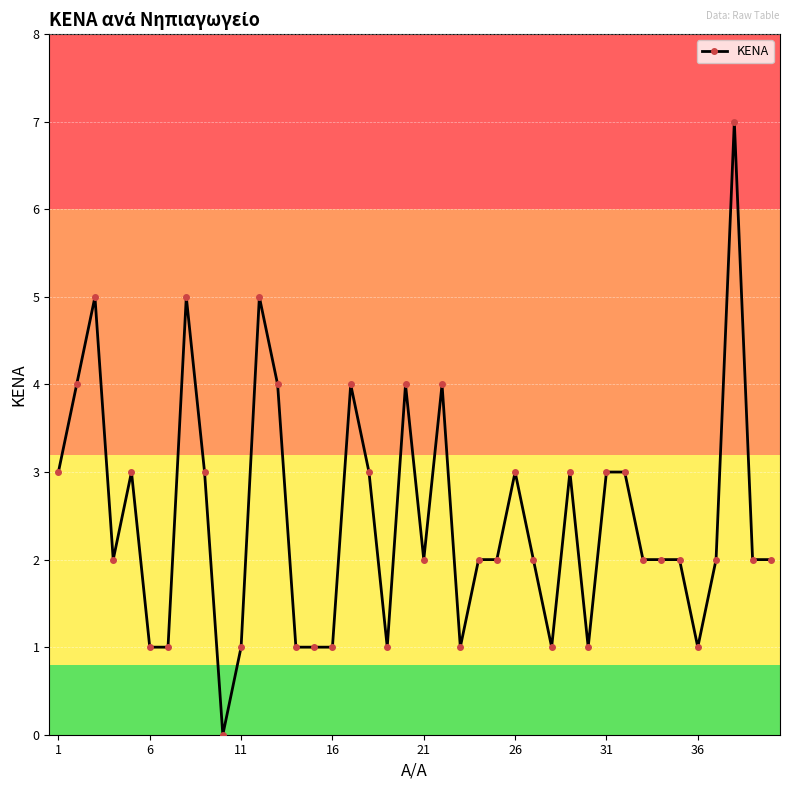

What is the maximum value shown in the chart?

7